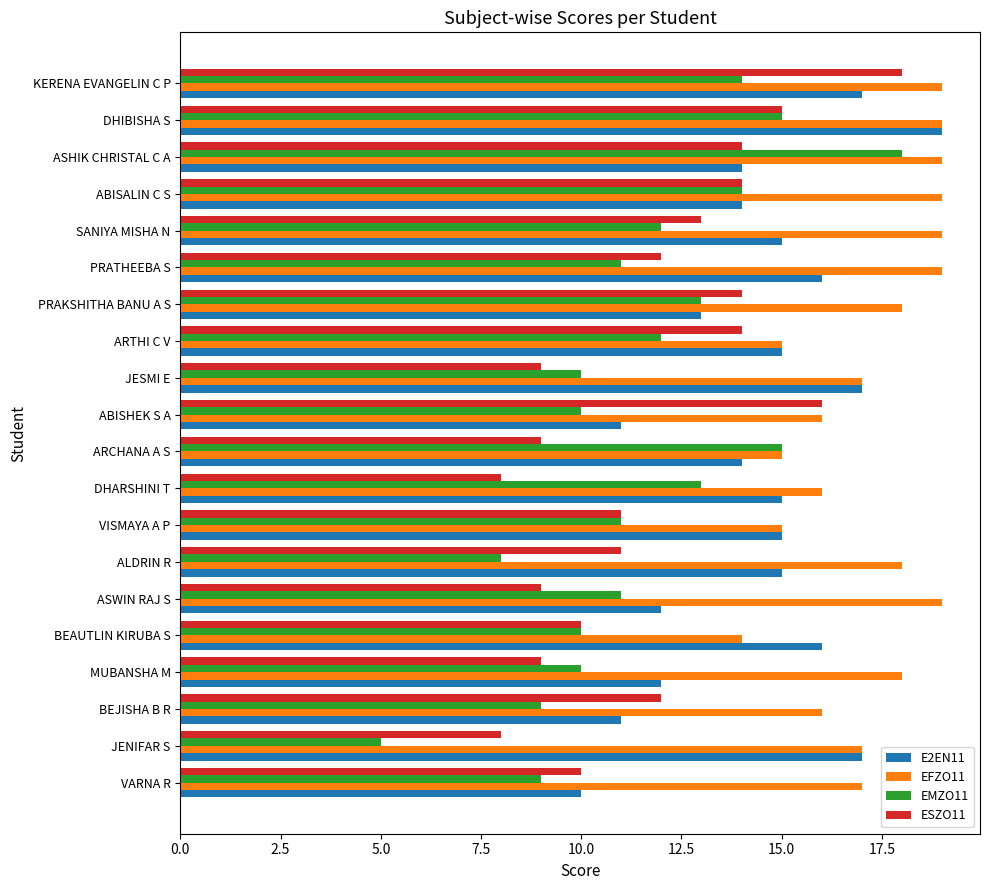

How many data points in ESZO11 are less than 12?

10